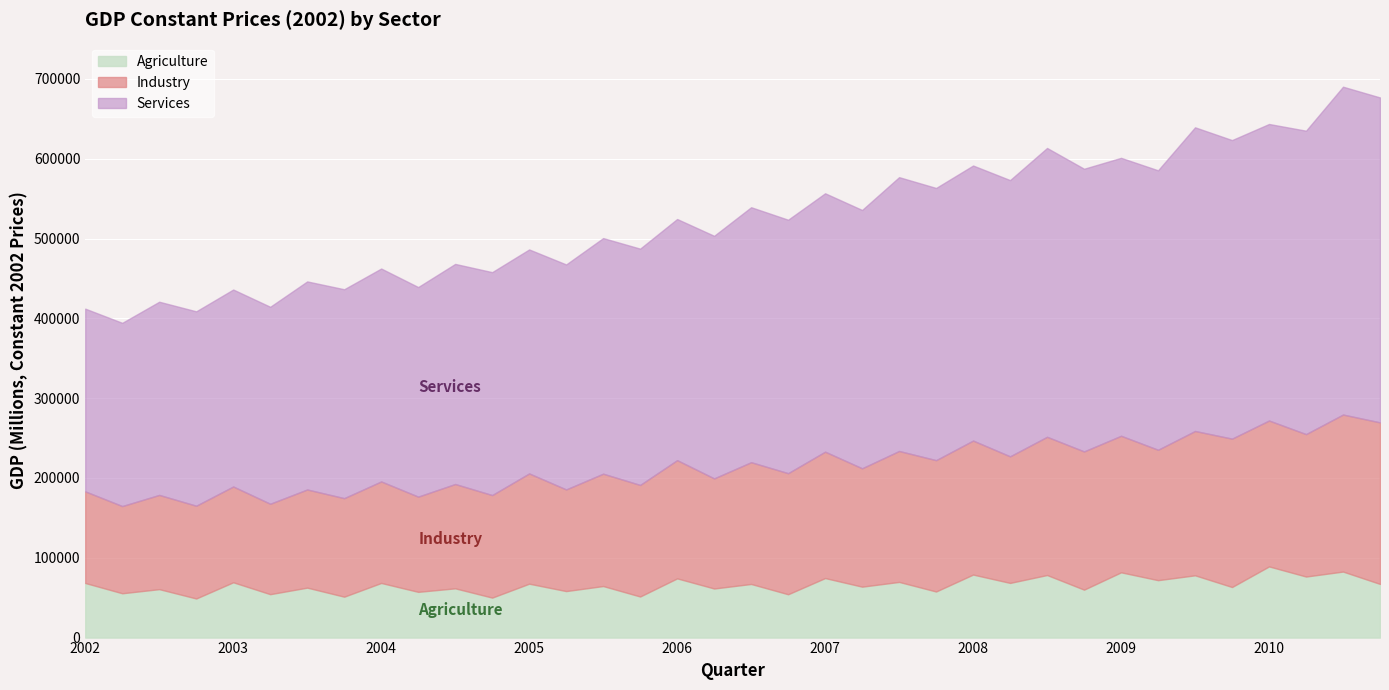

True or false: Agriculture and Services cross at least once.

False